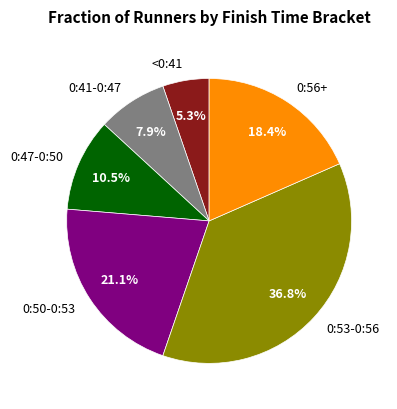

Rank the categories by value from highest to lowest.

0:53-0:56, 0:50-0:53, 0:56+, 0:47-0:50, 0:41-0:47, <0:41